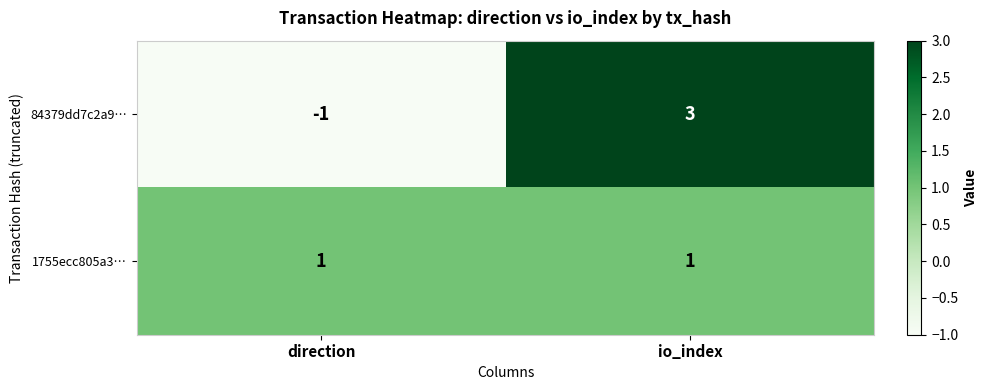

Reading left to right, what are all the values shown in this chart?

84379dd7c2a9…: direction=-1	io_index=3
1755ecc805a3…: direction=1	io_index=1